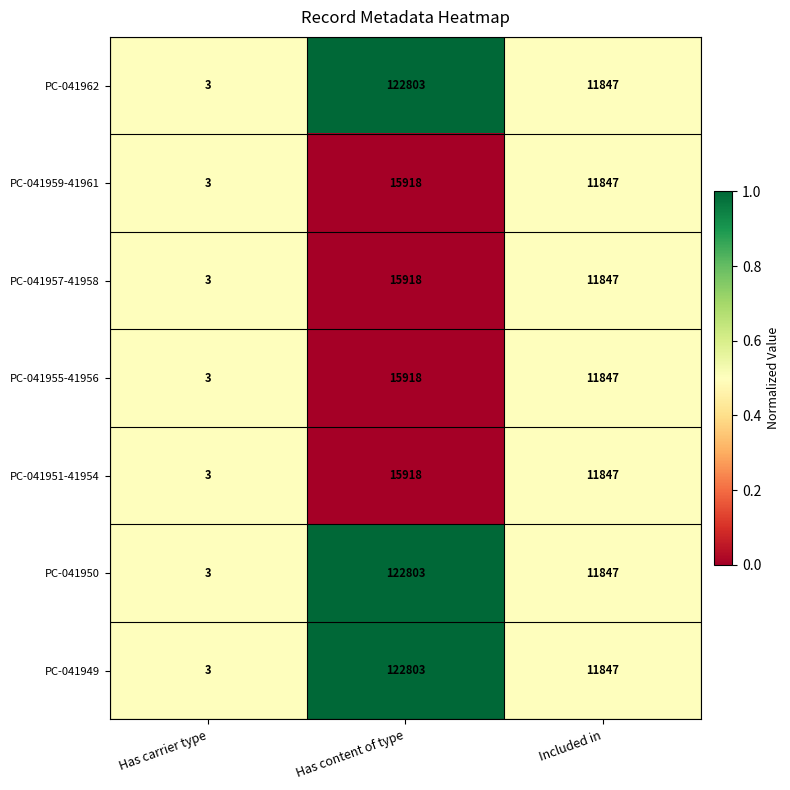

What is the spread (max minus min) of values at Has content of type?

106885